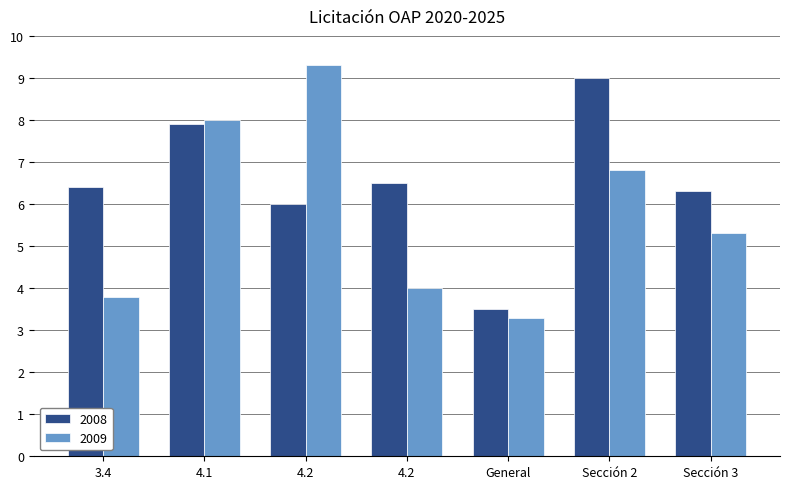

What are all the series names shown in the legend?

2008, 2009